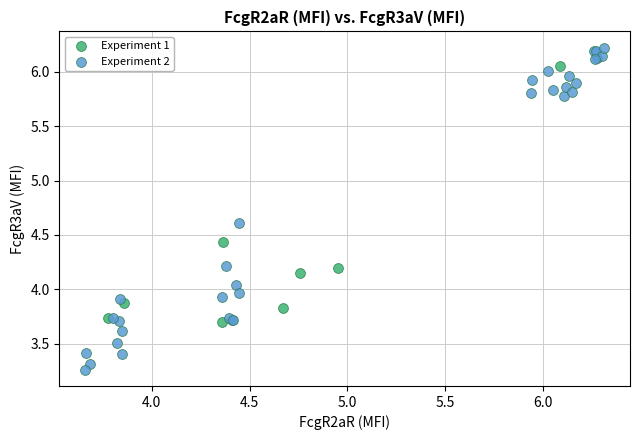

What are all the series names shown in the legend?

Experiment 1, Experiment 2